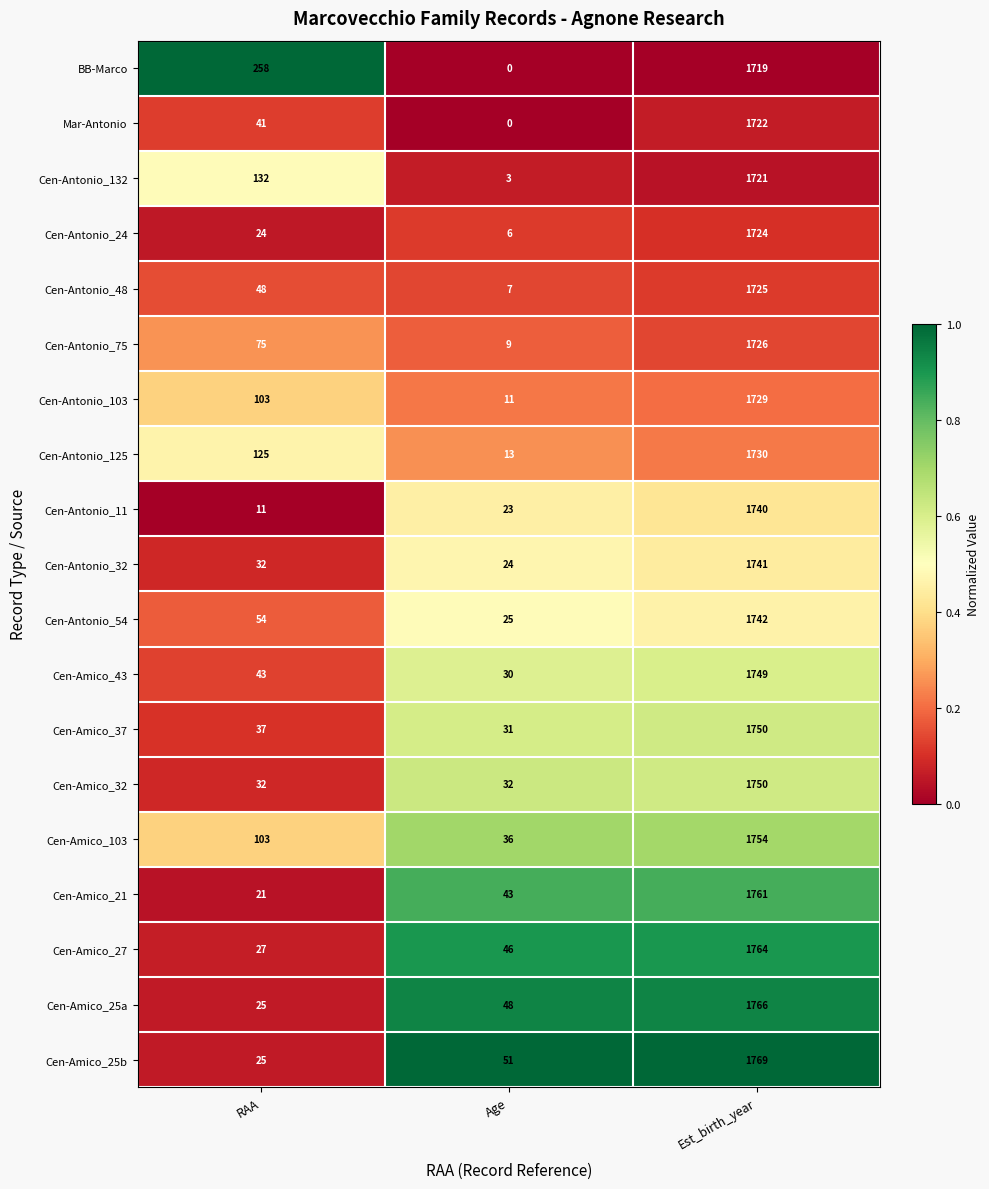

What value does the Cen-Amico_37 series have at Age, to the nearest 10?

30